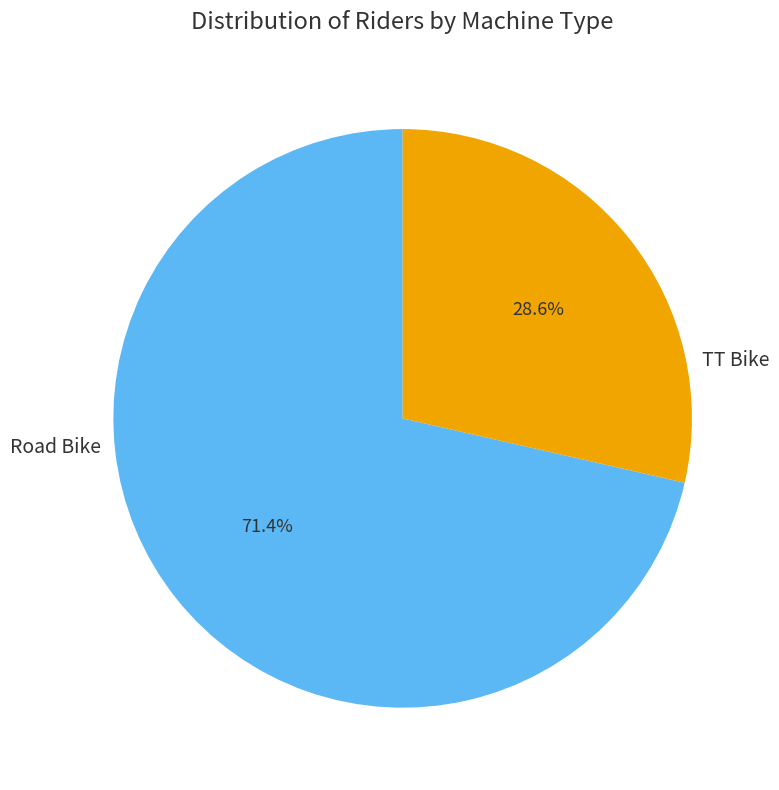

Is there a majority slice in this chart?

Yes